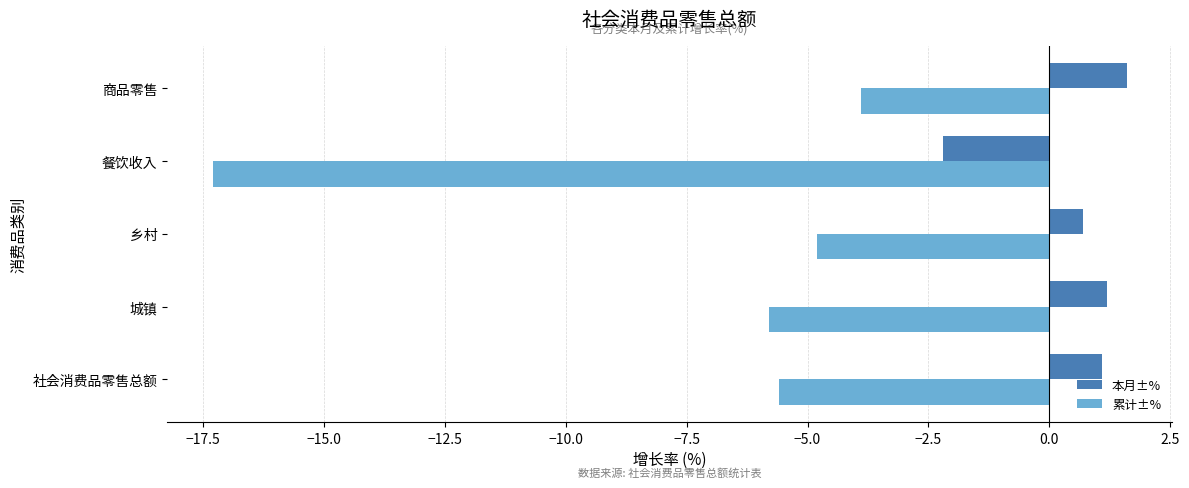

How many data points does each series have?

5